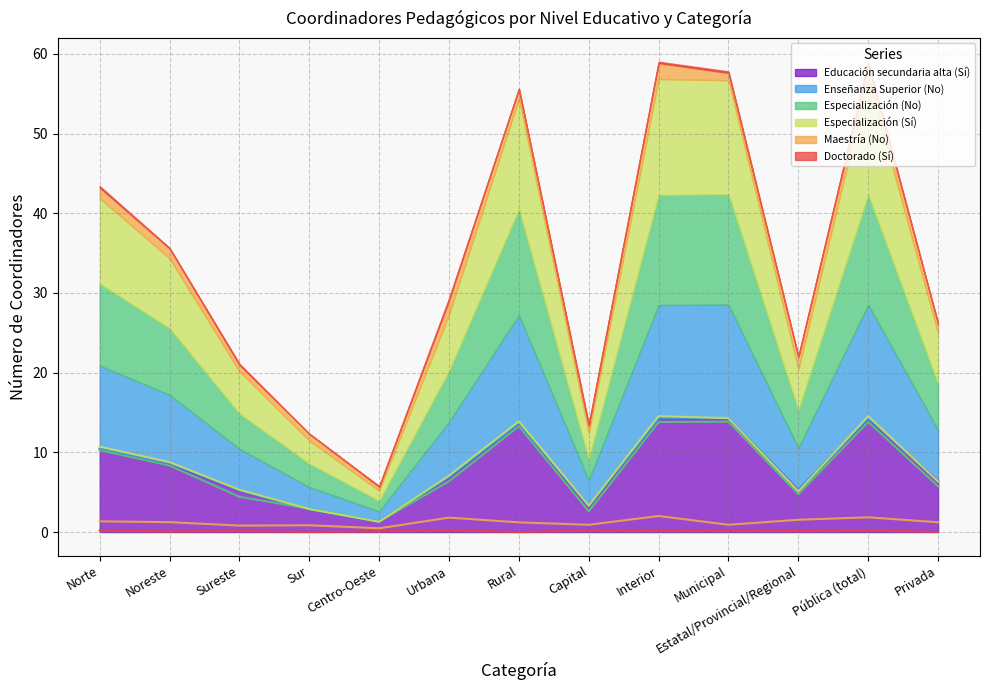

Is it true that Educación secundaria alta (Sí) equals 6.9 at Urbana?

True